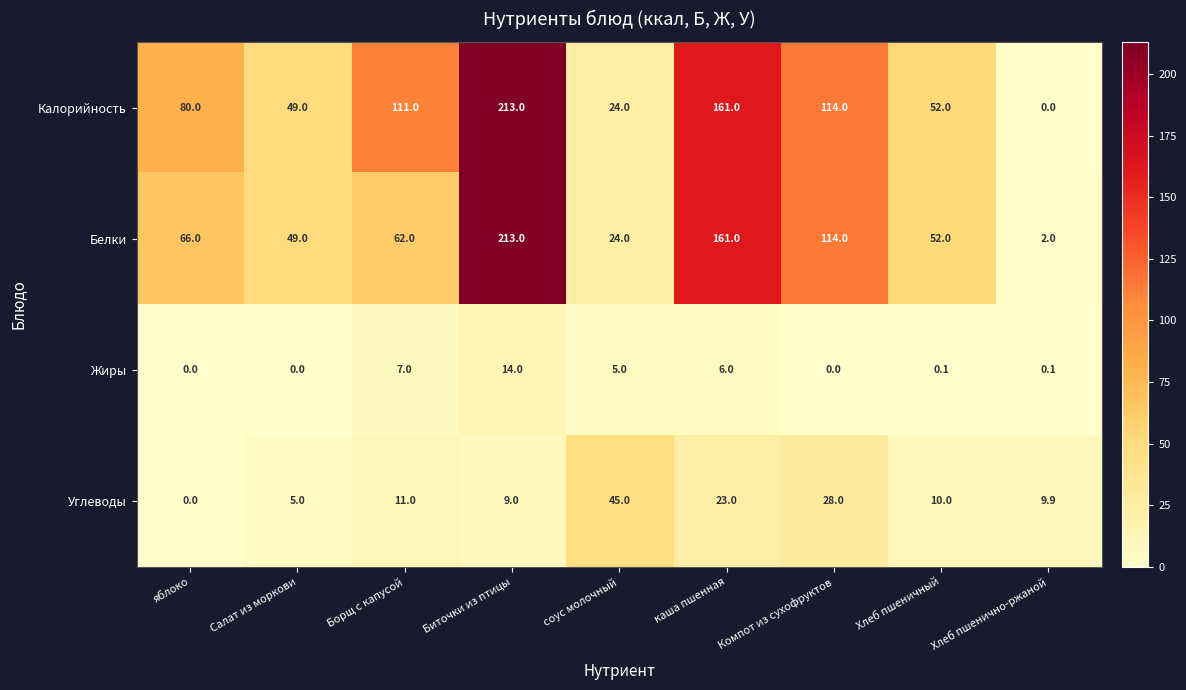

Is it true that Калорийность equals 52.0 at Хлеб пшеничный?

True